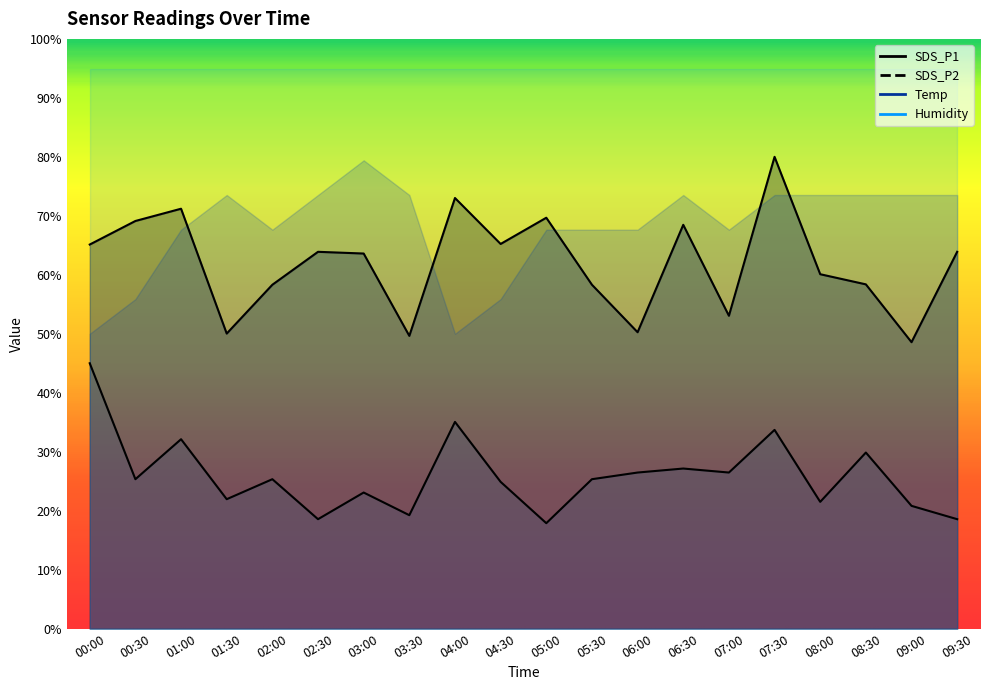

True or false: SDS_P1 and SDS_P2 intersect in this chart.

False